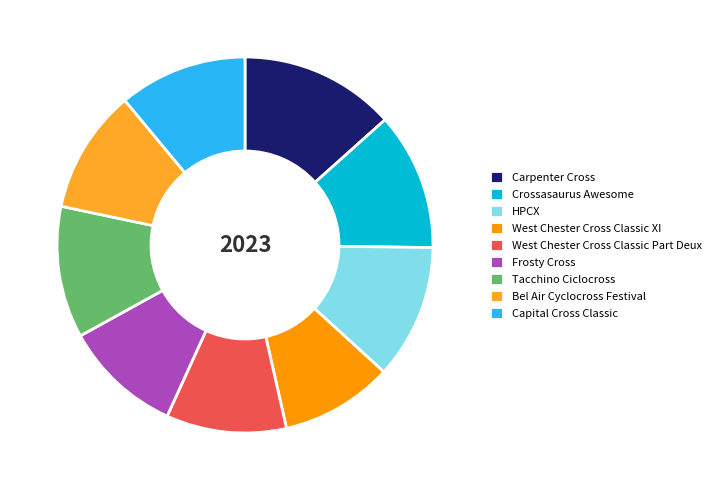

Does HPCX account for over 50% of the chart?

No